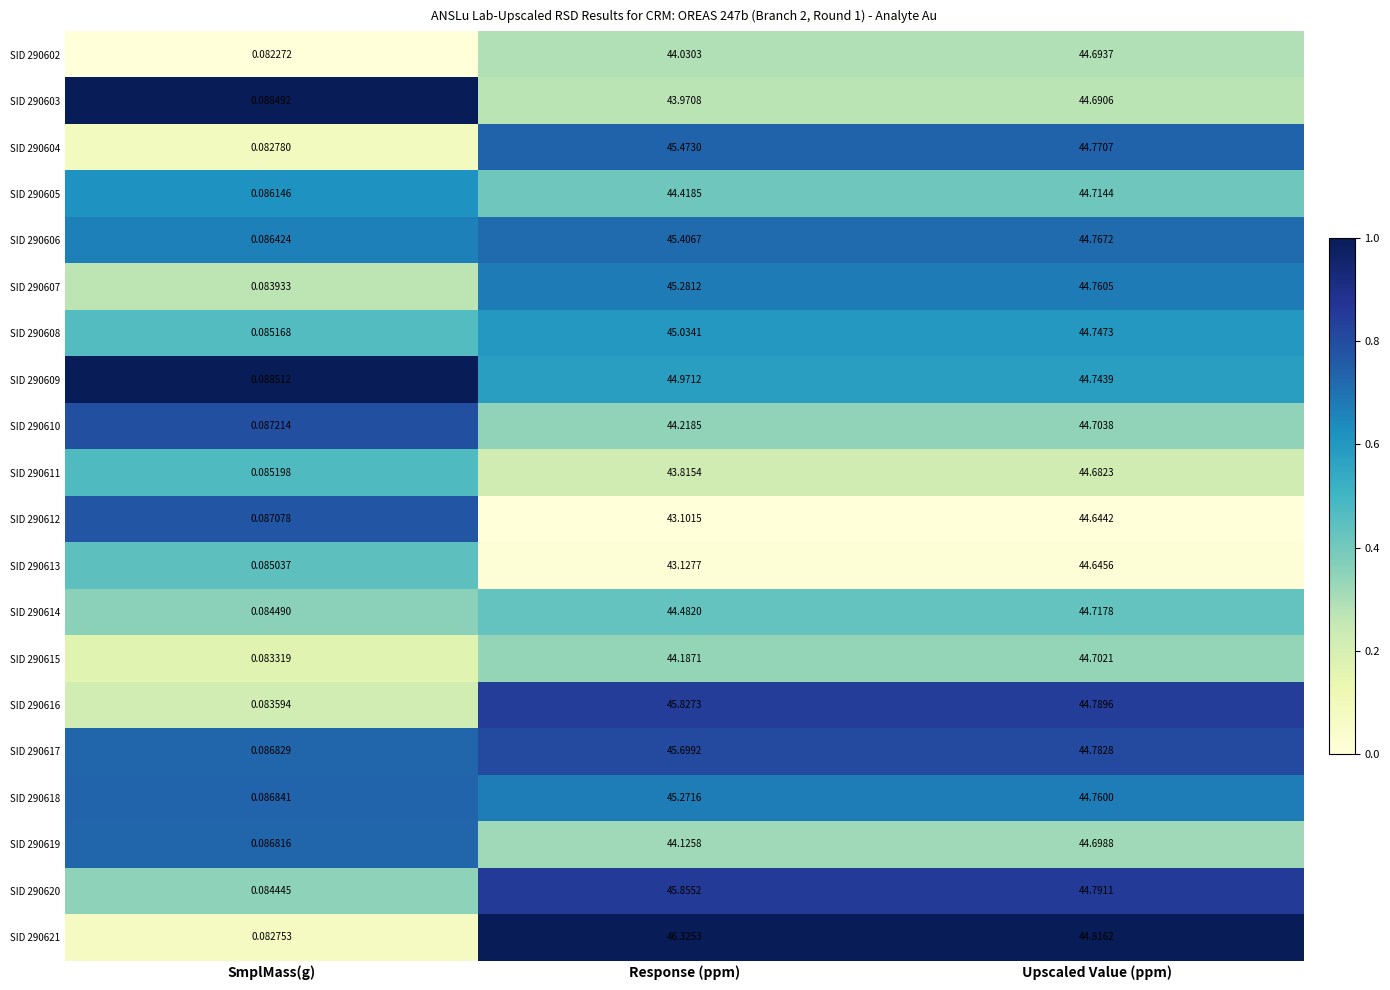

What is the spread (max minus min) of values at SmplMass(g)?

0.0